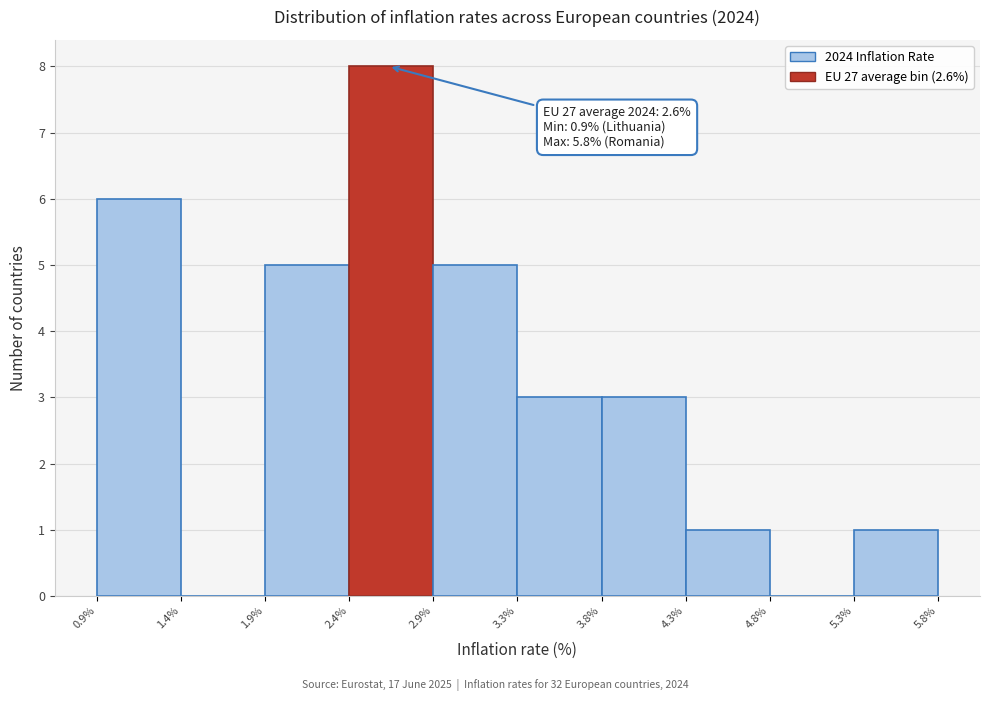

Over which range of the x-axis is the bar tallest?

2.4% to 2.9%